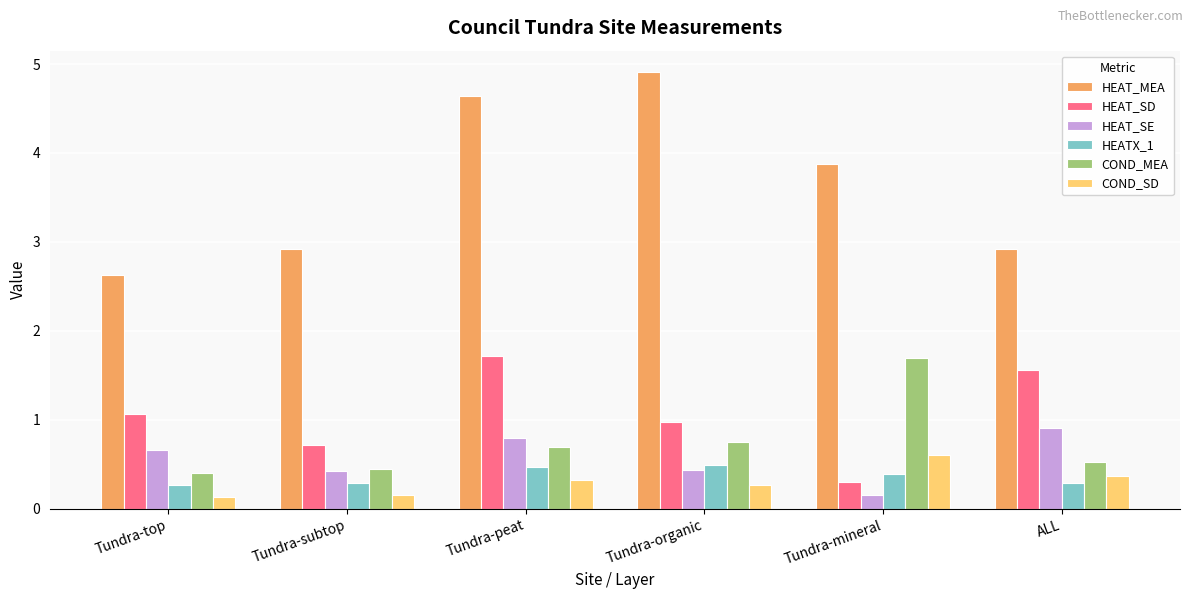

At how many categories does at least one series exceed 3?

3